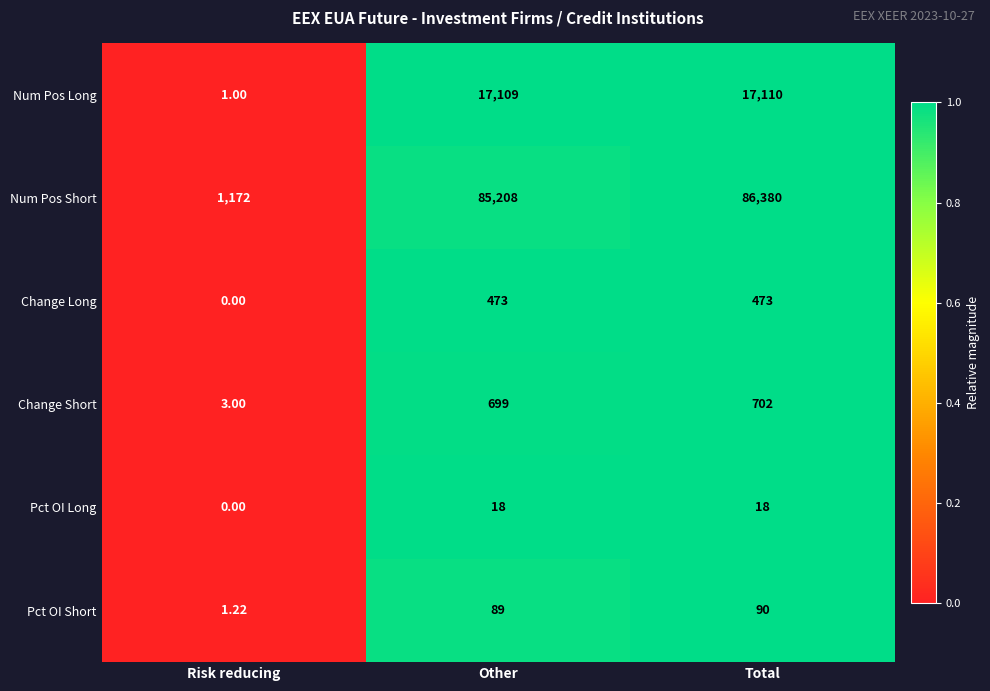

Rank the series by their maximum value, from highest to lowest.

Num Pos Short, Num Pos Long, Change Short, Change Long, Pct OI Short, Pct OI Long